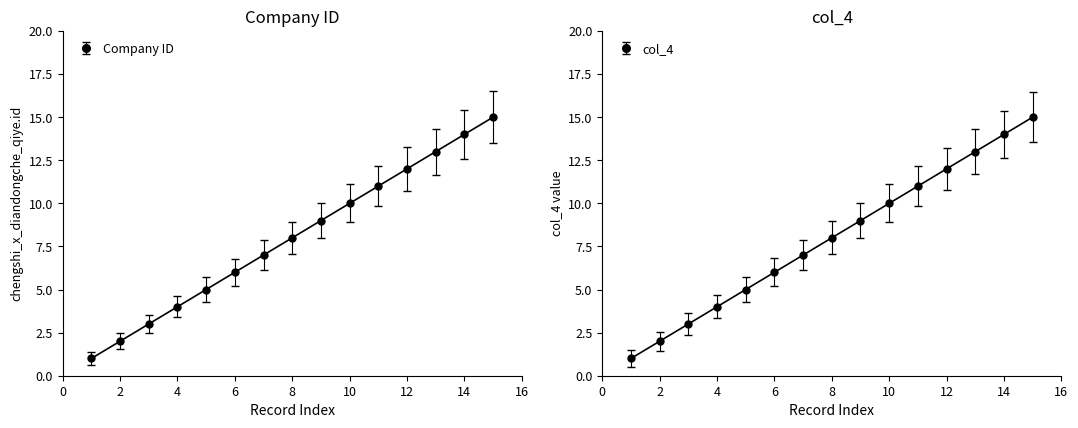

True or false: col_4 has more than 0 interior local peaks.

False